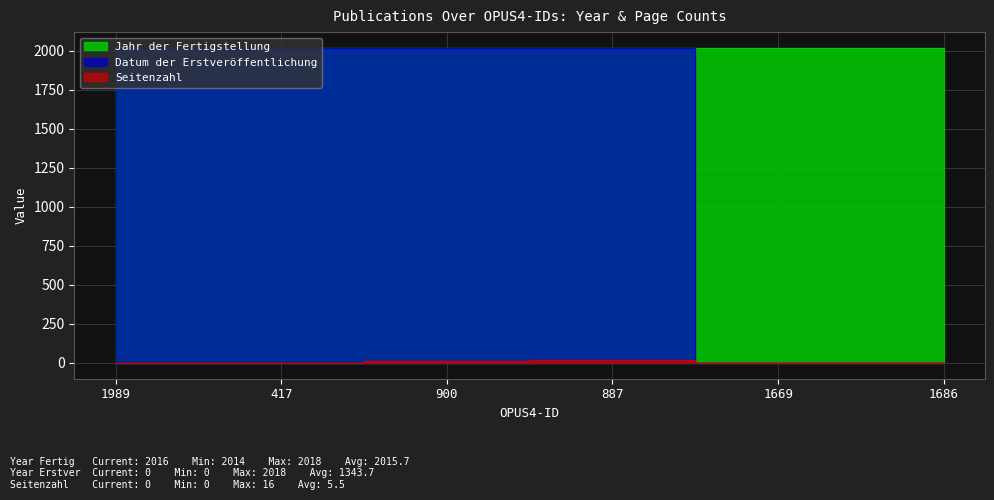

Count the Jahr der Fertigstellung values in the range 2015 to 2016.

4